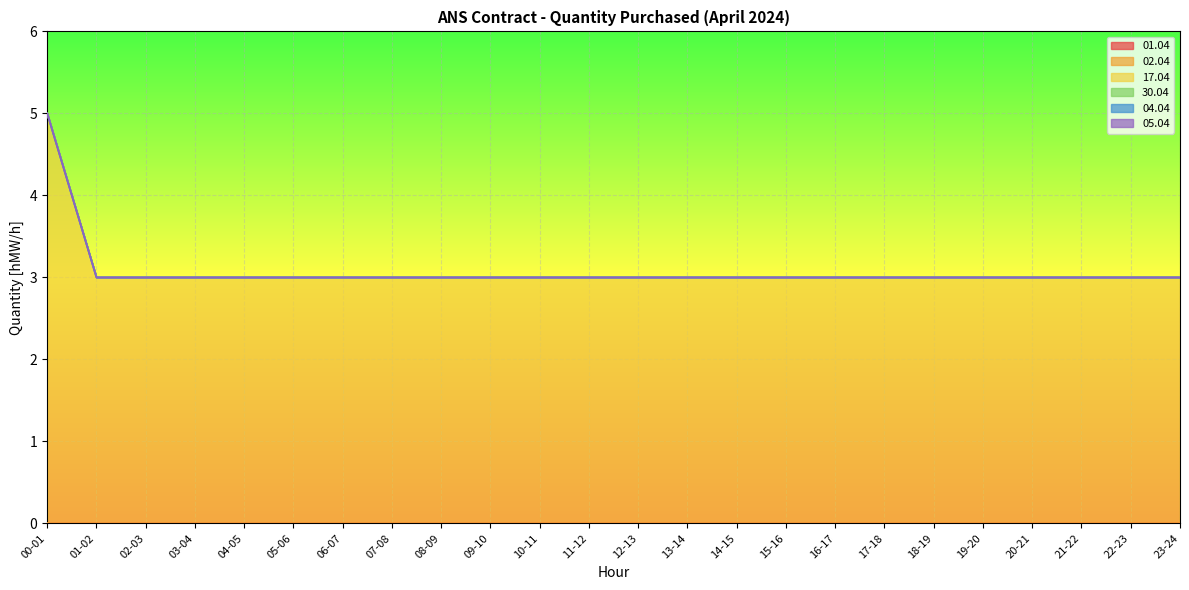

Rank the series at 12-13 from highest to lowest value.

17.04, 01.04, 02.04, 30.04, 04.04, 05.04